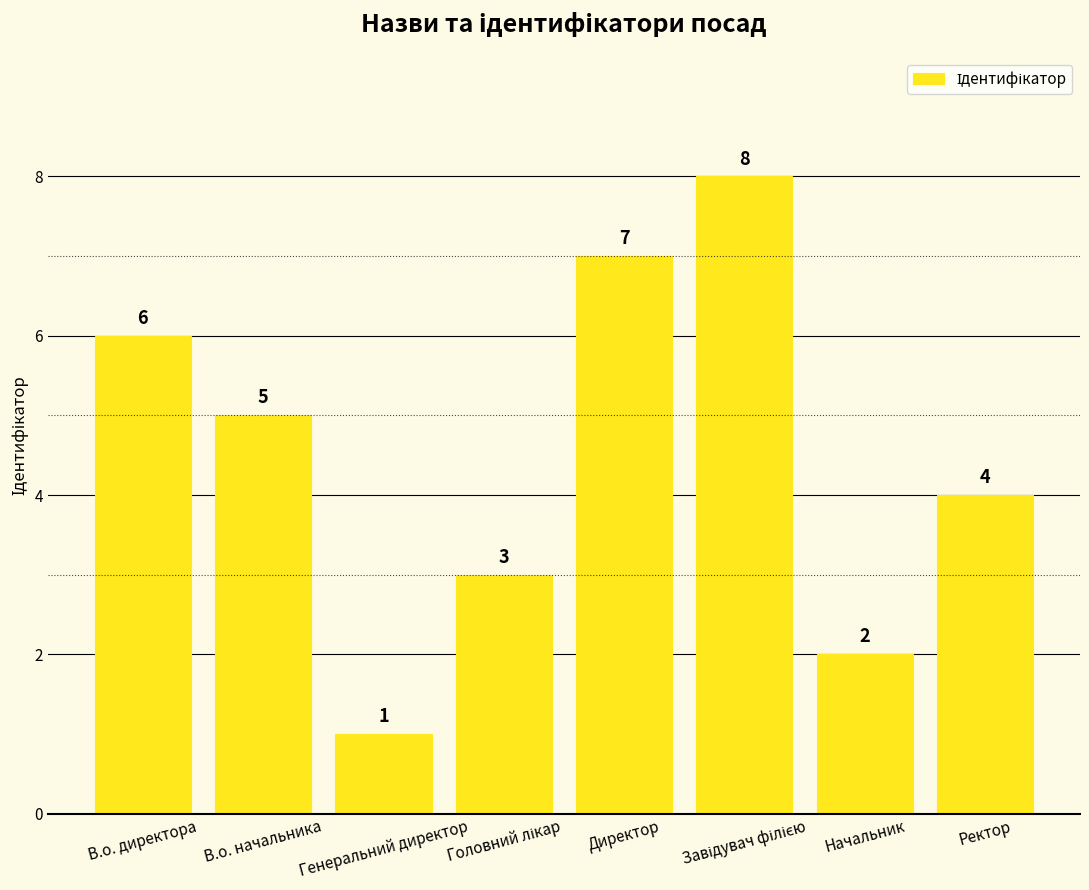

Are the bars horizontal?

No